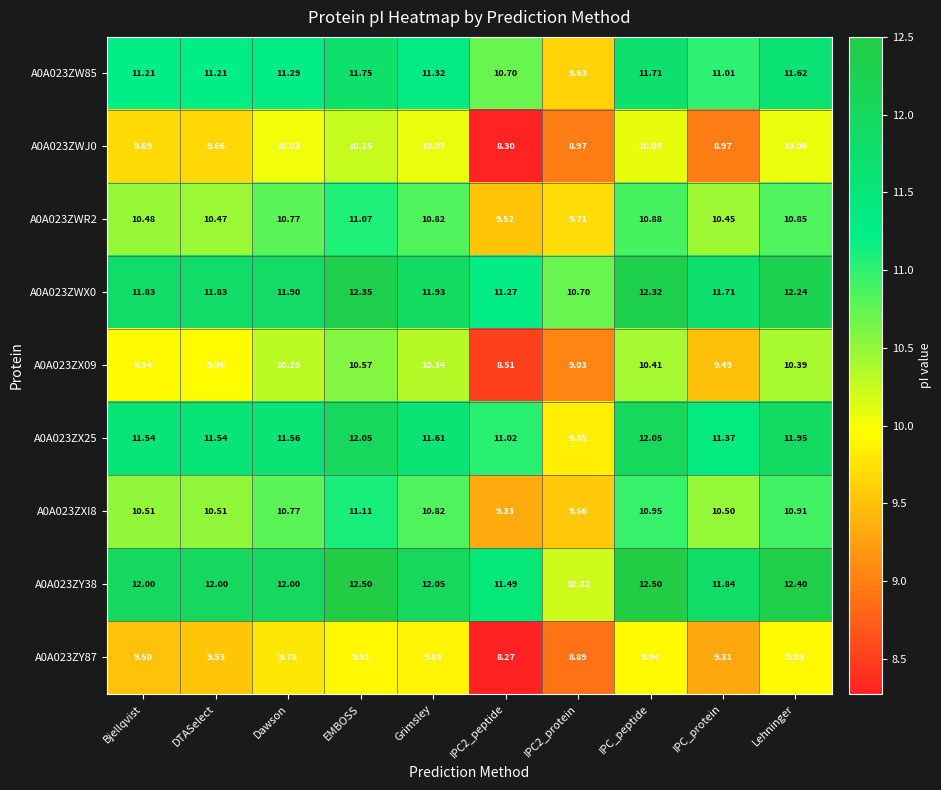

At IPC2_protein, list the series in order from largest to smallest.

A0A023ZWX0, A0A023ZY38, A0A023ZX25, A0A023ZWR2, A0A023ZW85, A0A023ZXI8, A0A023ZX09, A0A023ZWJ0, A0A023ZY87